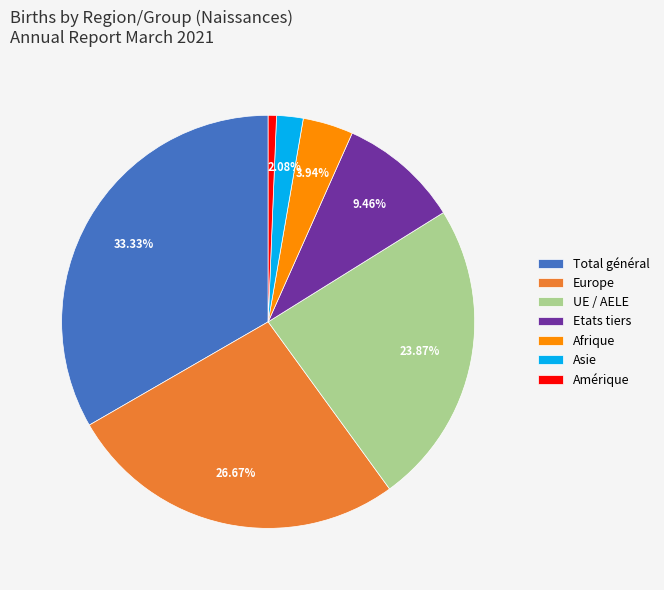

Rank the categories by value from lowest to highest.

Amérique, Asie, Afrique, Etats tiers, UE / AELE, Europe, Total général